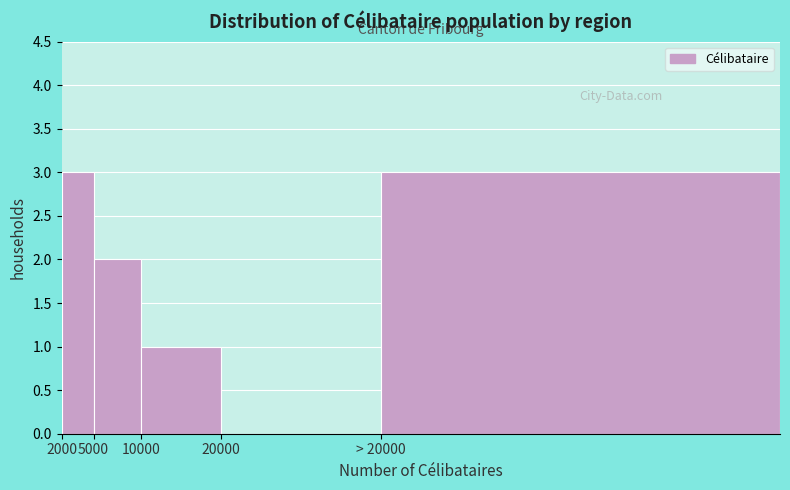

Reading left to right, transcribe all the data shown in this chart.

2000=3	5000=2	10000=1	20000=0	> 20000=3